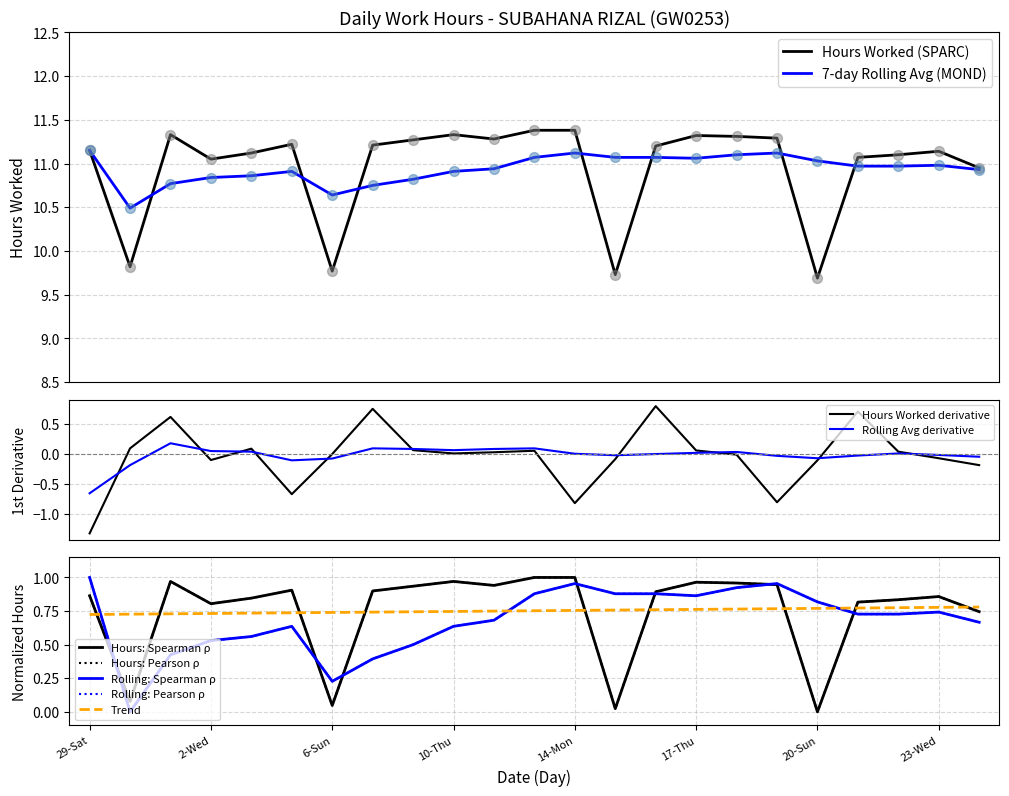

Which series contains the highest Y value?

Hours Worked